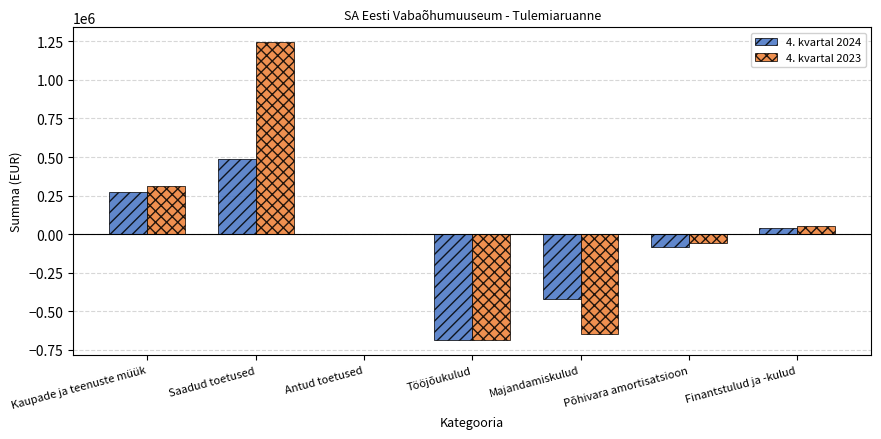

Where is 4. kvartal 2024 nearest to the value -99746?

Põhivara amortisatsioon